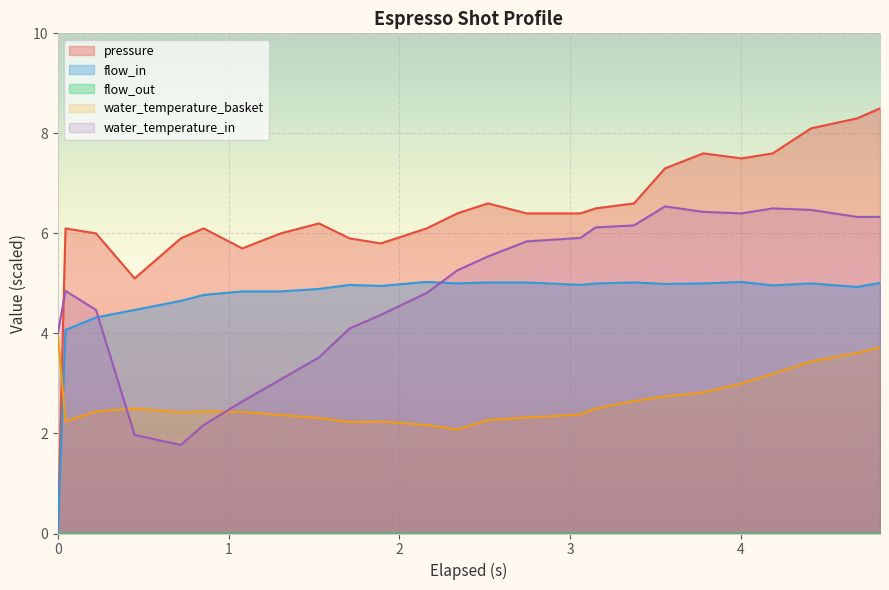

Reading left to right, what are all the values shown in this chart?

pressure: 0.0	6.1	6.0	5.1	5.9	6.1	5.7	6.0	6.2	5.9	5.8	6.1	6.4	6.6	6.4	6.4	6.5	6.6	7.3	7.6	7.5	7.6	8.1	8.3	8.5
flow_in: 0.0	4.1	4.3	4.5	4.7	4.8	4.8	4.8	4.9	5.0	5.0	5.0	5.0	5.0	5.0	5.0	5.0	5.0	5.0	5.0	5.0	5.0	5.0	4.9	5.0
water_temperature_basket: 4.0	2.2	2.4	2.5	2.4	2.4	2.4	2.4	2.3	2.2	2.2	2.2	2.1	2.3	2.3	2.4	2.5	2.7	2.7	2.8	3.0	3.2	3.4	3.6	3.7
water_temperature_in: 4.0	4.8	4.5	2.0	1.8	2.2	2.6	3.1	3.5	4.1	4.4	4.8	5.3	5.5	5.8	5.9	6.1	6.2	6.5	6.4	6.4	6.5	6.5	6.3	6.3